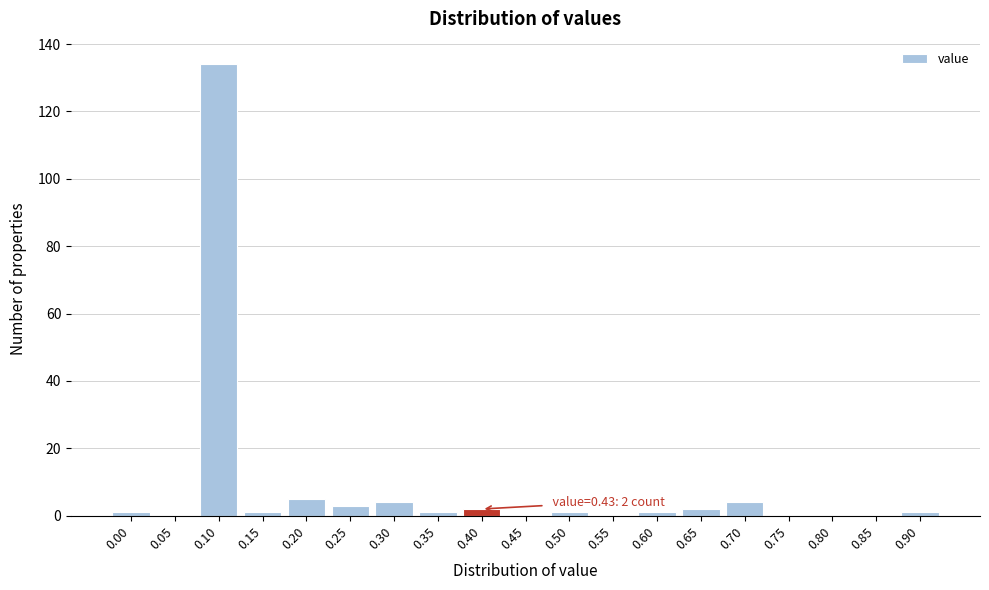

Reading right to left, what are all the values shown in this chart?

0.90=1	0.85=0	0.80=0	0.75=0	0.70=4	0.65=2	0.60=1	0.55=0	0.50=1	0.45=0	0.40=2	0.35=1	0.30=4	0.25=3	0.20=5	0.15=1	0.10=134	0.05=0	0.00=1